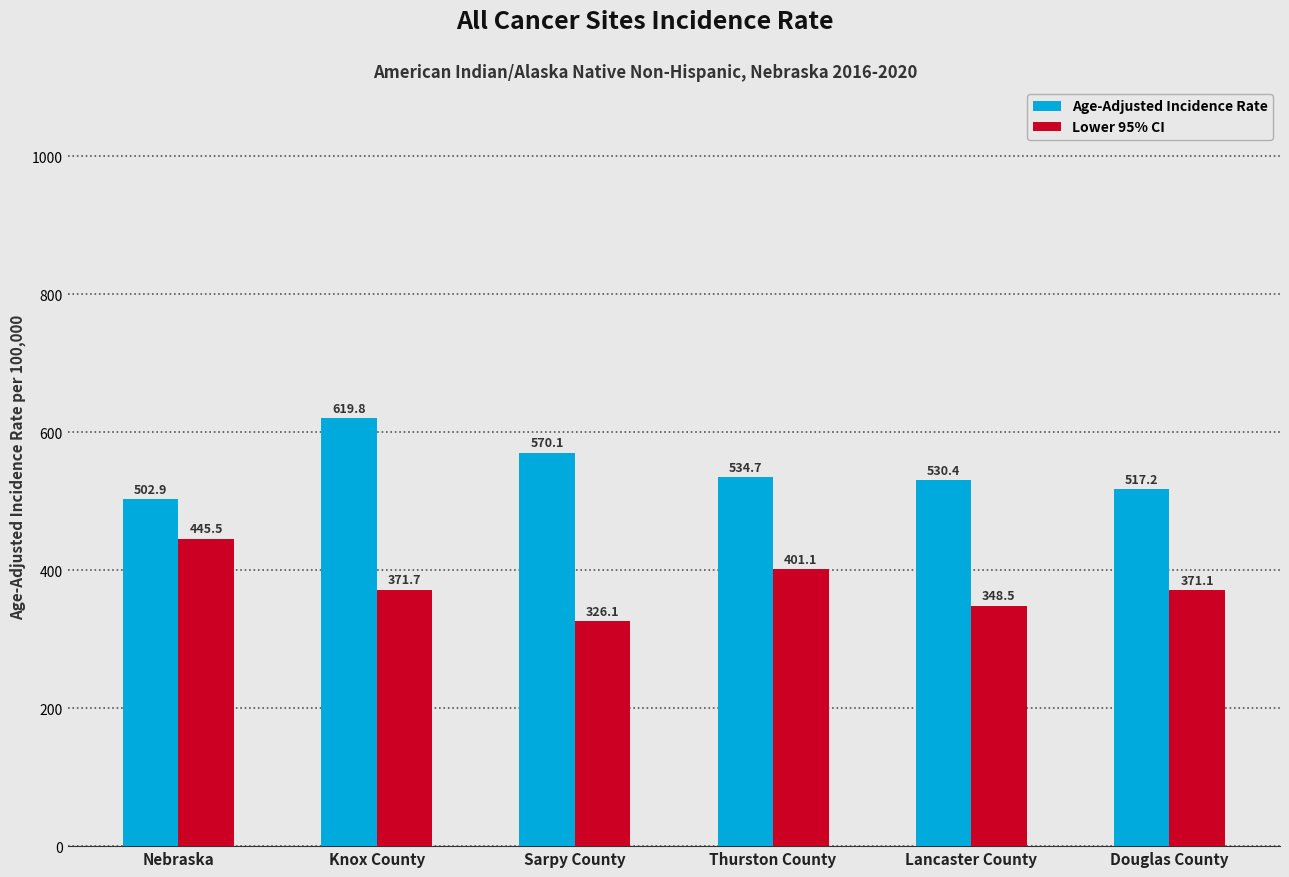

Reading right to left, list all the values displayed in this chart.

Age-Adjusted Incidence Rate: 517.2	530.4	534.7	570.1	619.8	502.9
Lower 95% CI: 371.1	348.5	401.1	326.1	371.7	445.5